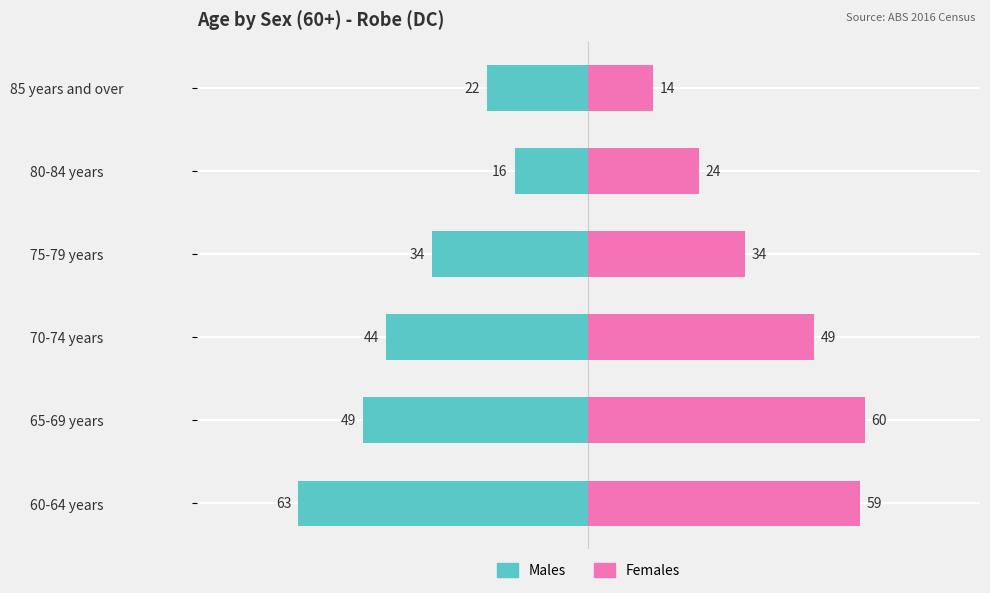

How many distinct data groups are displayed?

2